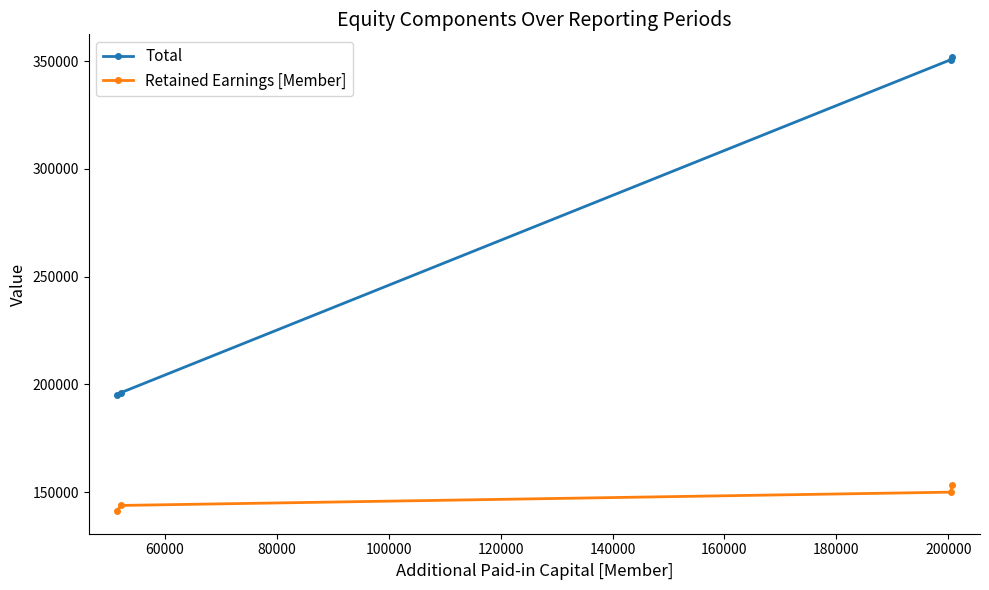

What is the highest value of the Total series?

351864